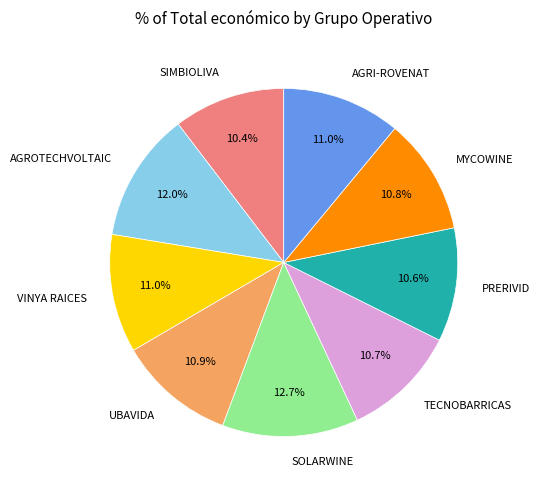

What percentage is the PRERIVID slice, to the nearest percent?

11%